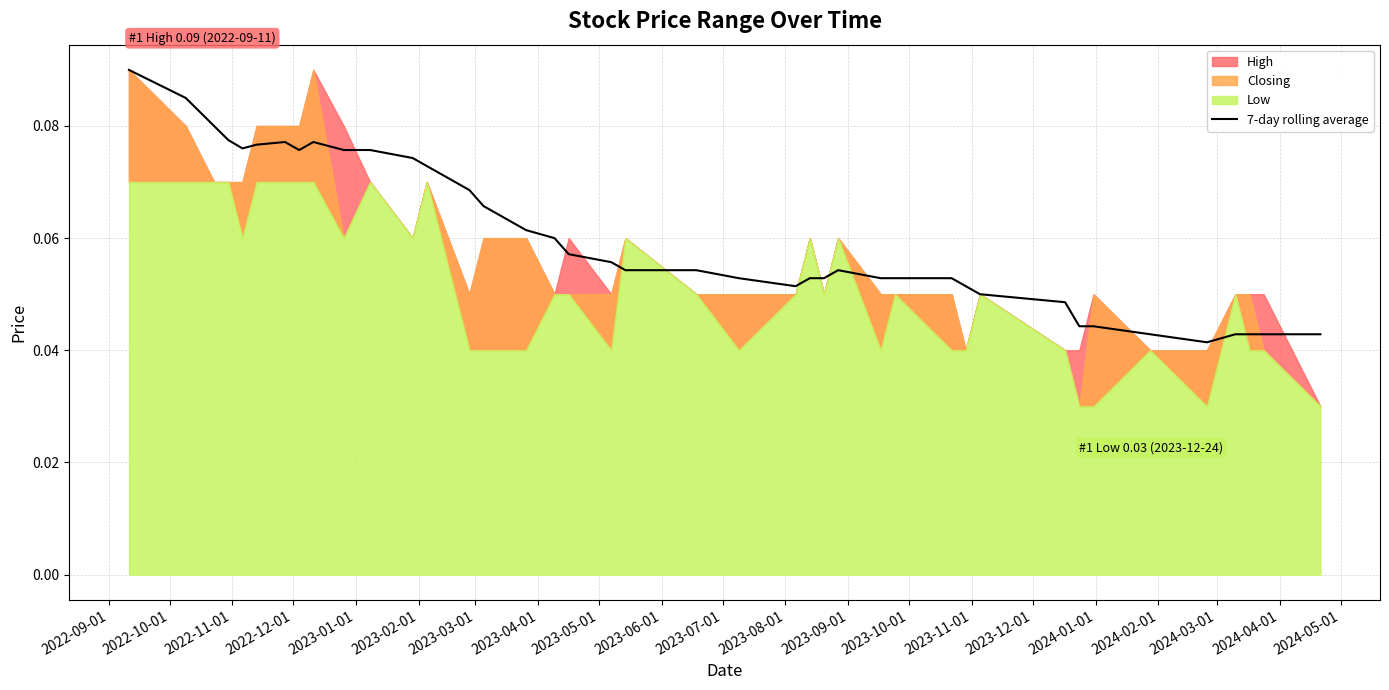

The value at 2023-04-01 is 0.1. True or false?

False